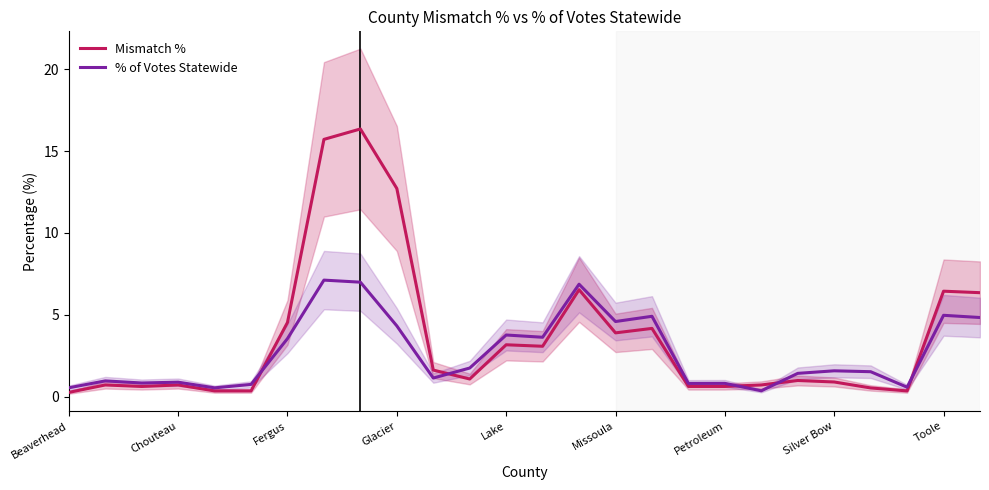

At how many categories does at least one series exceed 2?

11